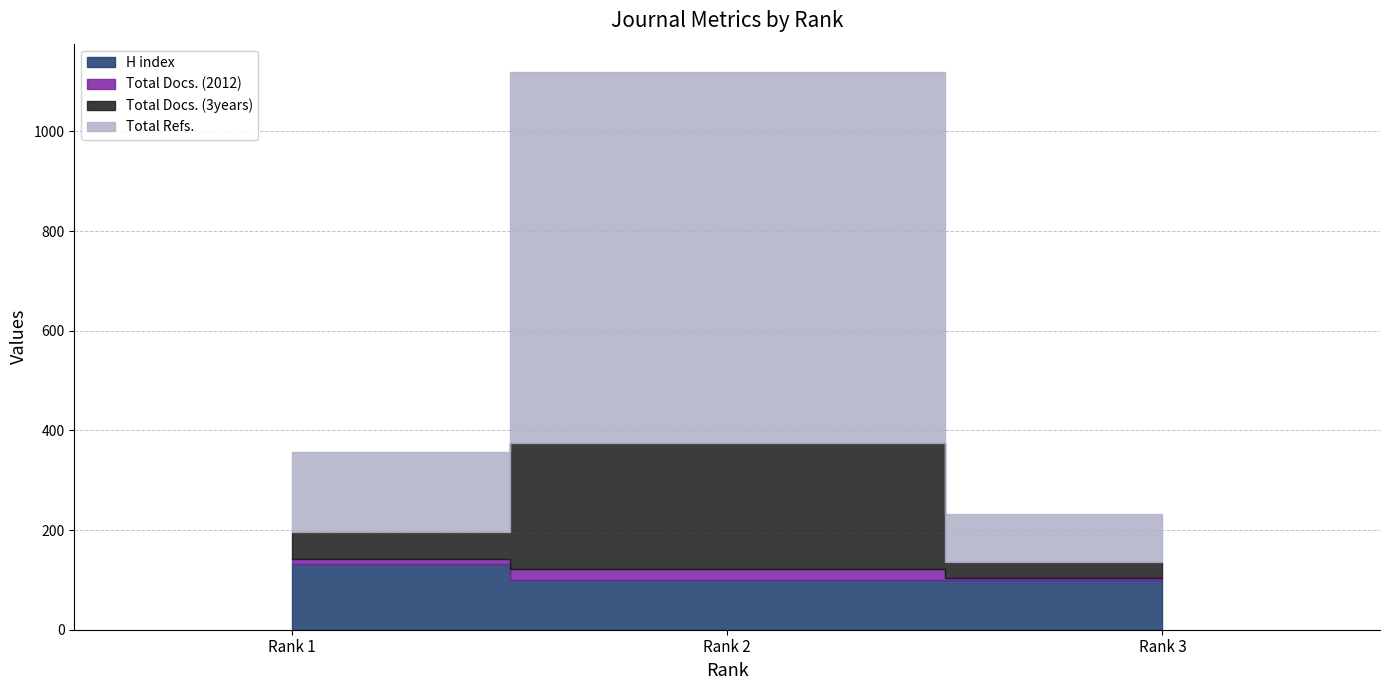

Does the chart have visible grid lines?

Yes